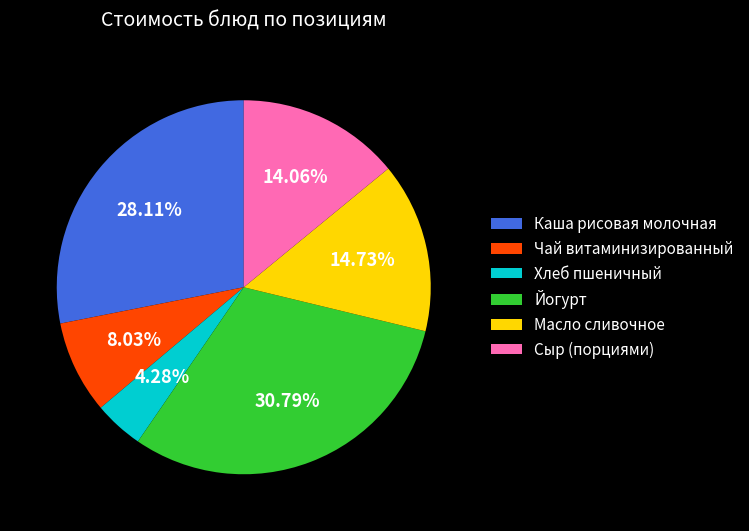

What percentage is the Каша рисовая молочная slice, to the nearest percent?

28%